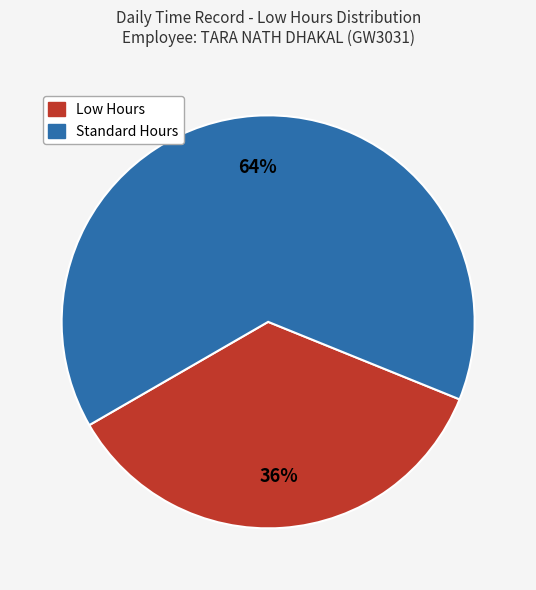

To the nearest percent, what is the average slice percentage?

50%